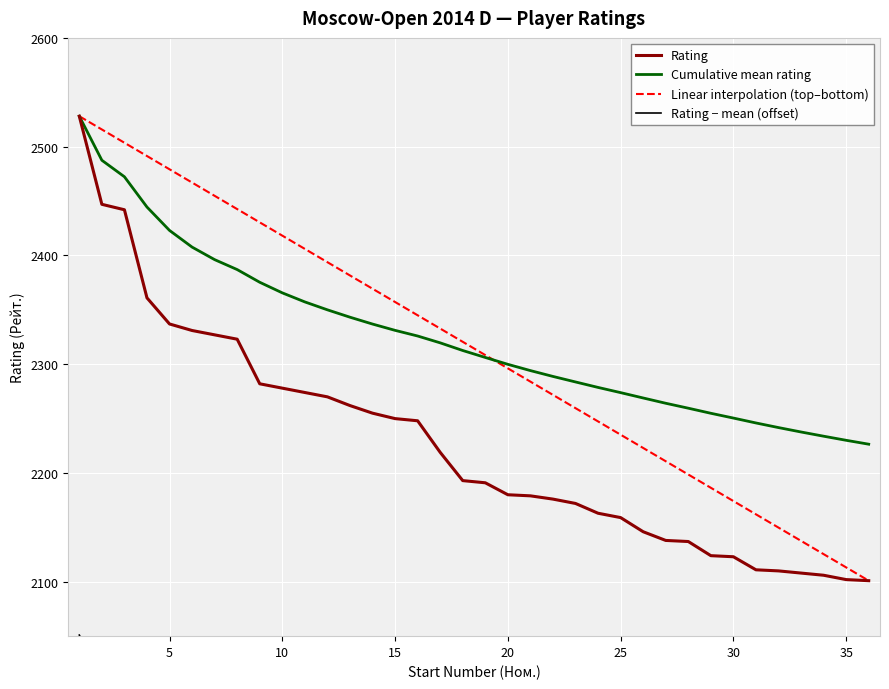

What is the spread (max minus min) of values at 30?

472.9